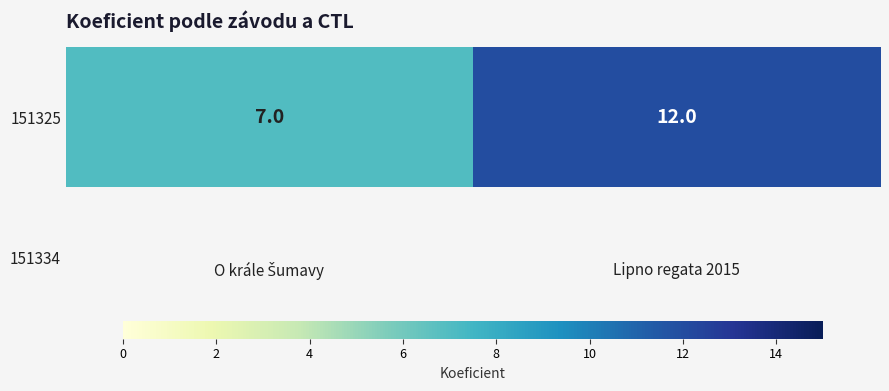

At which label is the value closest to 9?

O krále Šumavy